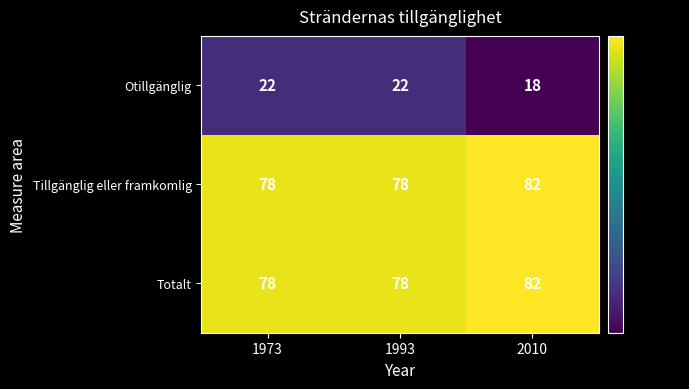

At how many categories does at least one series exceed 35?

3